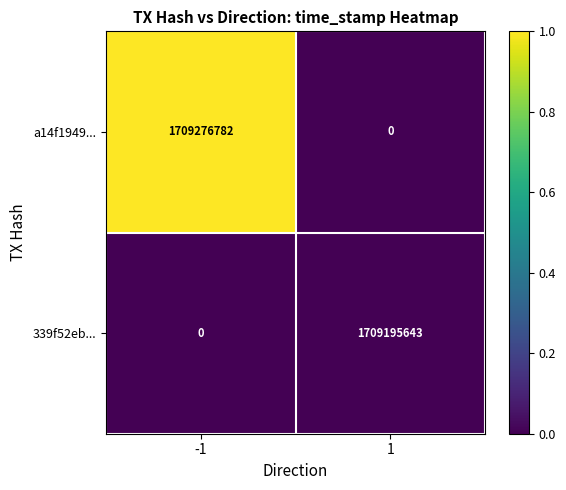

What is the sum of the 339f52eb... values at -1 and 1?

1709195643